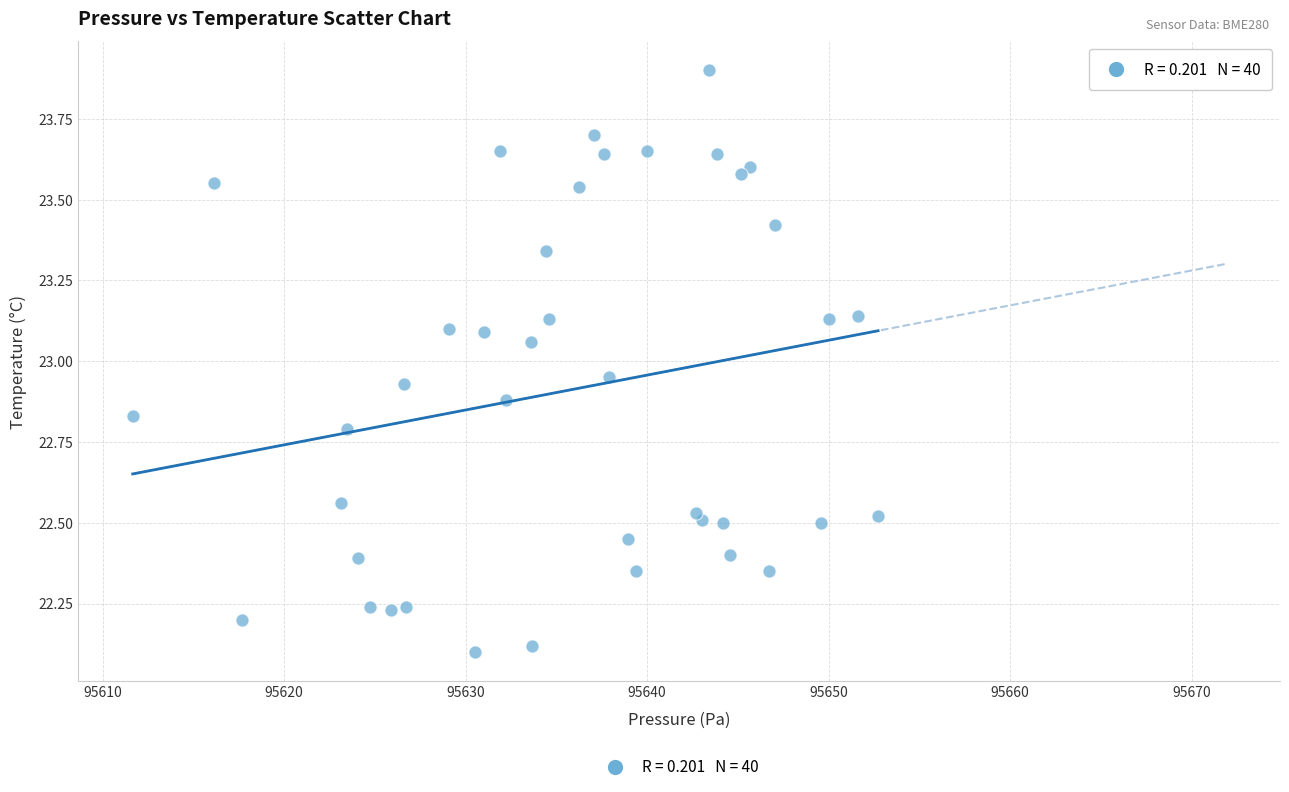

What is the range of Y values (max minus min)?

1.8